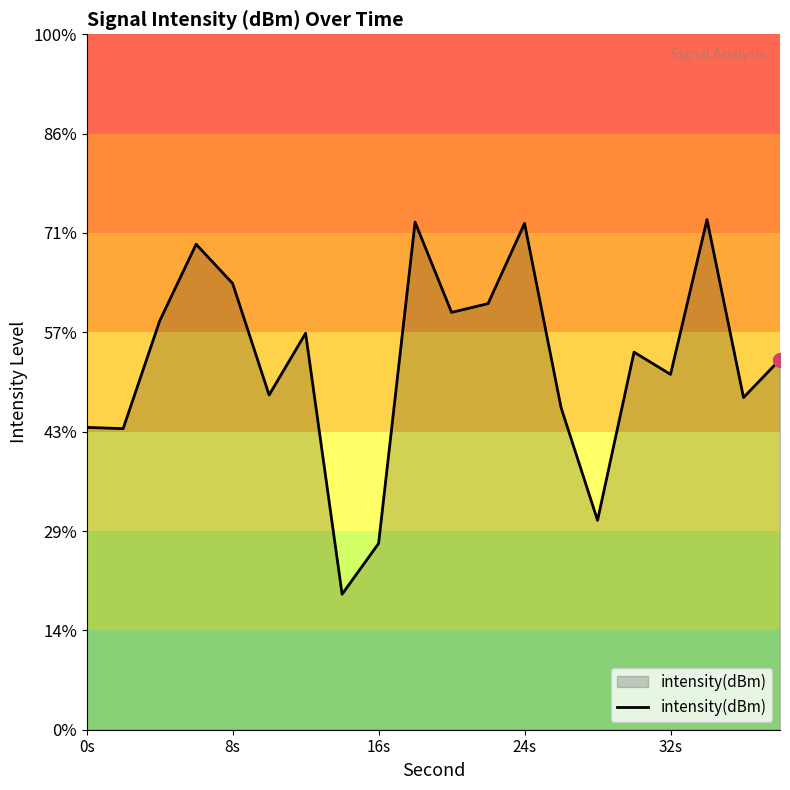

How many lines are shown in the chart?

1